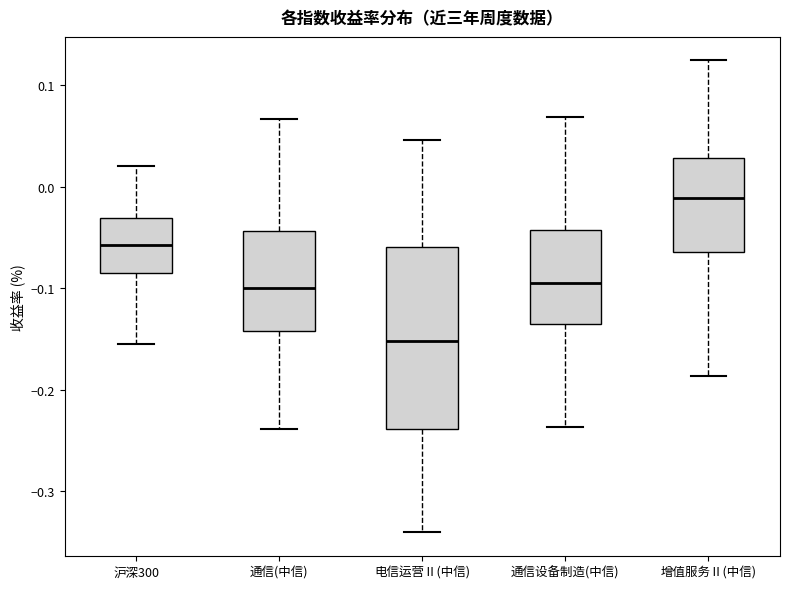

Reading left to right, read every box against the y-axis: the position of its median line, the range the box covers, and the ends of its whiskers. The values are not printed on the chart, so give them approximately, as read against the axis.

沪深300: median -0.06, box -0.08 to -0.03, whiskers -0.15 to 0.02
通信(中信): median -0.10, box -0.14 to -0.04, whiskers -0.24 to 0.07
电信运营Ⅱ(中信): median -0.15, box -0.24 to -0.06, whiskers -0.34 to 0.05
通信设备制造(中信): median -0.09, box -0.14 to -0.04, whiskers -0.24 to 0.07
增值服务Ⅱ(中信): median -0.01, box -0.06 to 0.03, whiskers -0.19 to 0.12